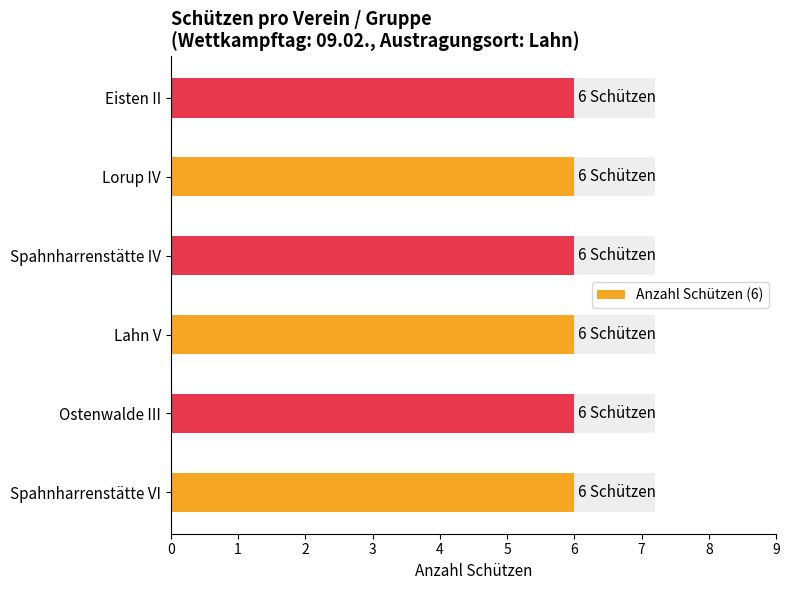

What is the label of the 6th bar from the right?

Spahnharrenstätte VI